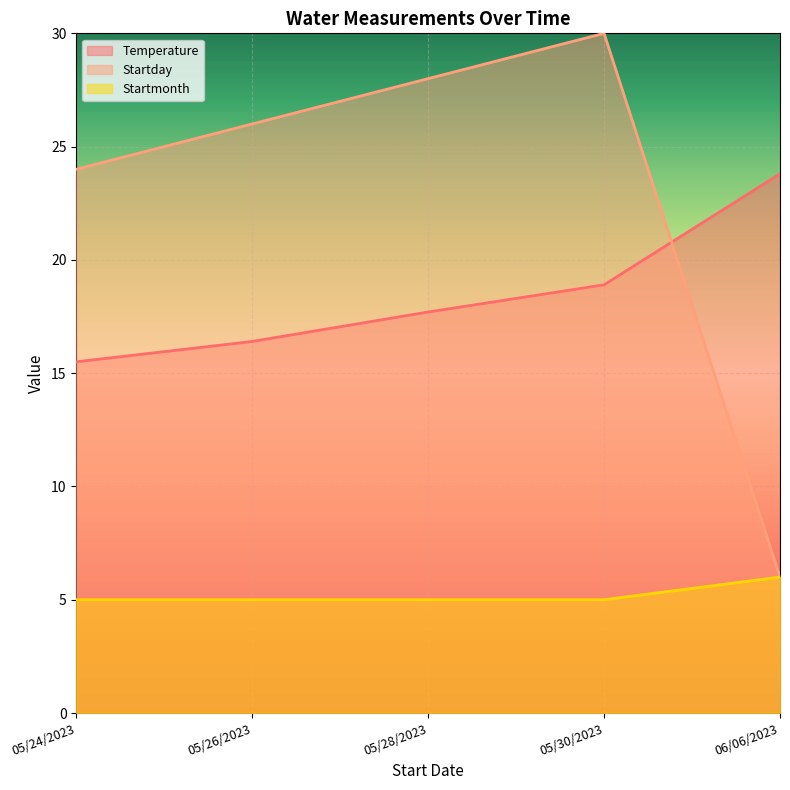

Reading right to left, extract all data points from this chart.

Temperature: 23.8	18.9	17.7	16.4	15.5
Startday: 6.0	30.0	28.0	26.0	24.0
Startmonth: 6.0	5.0	5.0	5.0	5.0